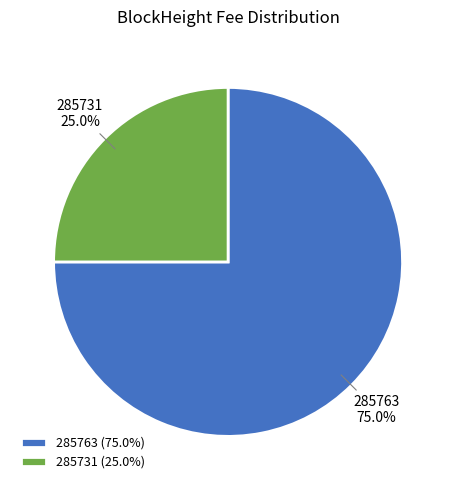

Is 285763 the majority of the pie?

Yes